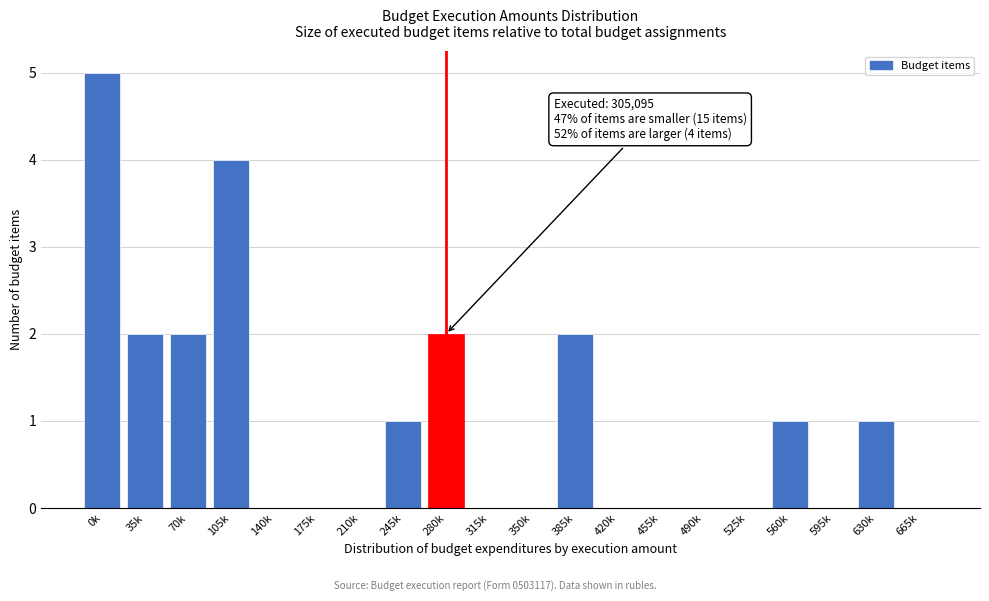

Reading left to right, what are all the values shown in this chart?

0k=5	35k=2	70k=2	105k=4	140k=0	175k=0	210k=0	245k=1	280k=2	315k=0	350k=0	385k=2	420k=0	455k=0	490k=0	525k=0	560k=1	595k=0	630k=1	665k=0